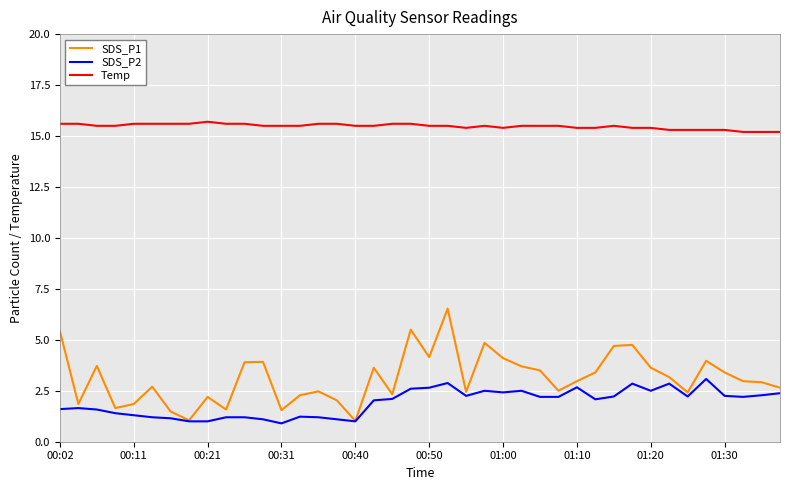

What is the highest value of the SDS_P2 series?

3.1